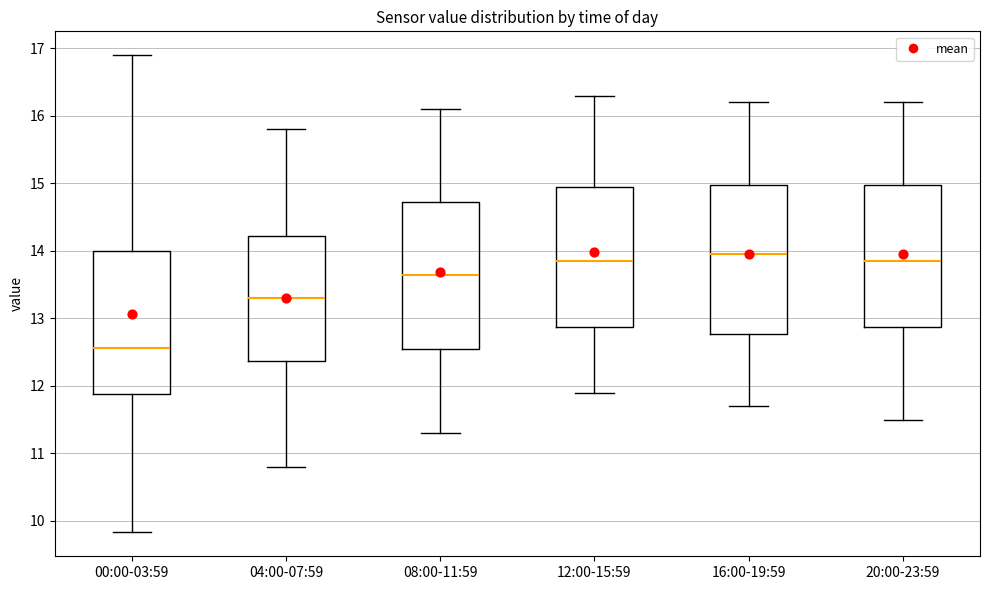

Reading left to right, transcribe this box plot: for each box, give where its median line is, the range the box spans, and where its two whiskers end, as read against the y-axis. The values are not printed on the chart, so give them approximately, as read against the axis.

00:00-03:59: median 12.6, box 11.9 to 14.0, whiskers 9.8 to 16.9
04:00-07:59: median 13.3, box 12.4 to 14.2, whiskers 10.8 to 15.8
08:00-11:59: median 13.7, box 12.6 to 14.7, whiskers 11.3 to 16.1
12:00-15:59: median 13.9, box 12.9 to 15.0, whiskers 11.9 to 16.3
16:00-19:59: median 14.0, box 12.8 to 15.0, whiskers 11.7 to 16.2
20:00-23:59: median 13.9, box 12.9 to 15.0, whiskers 11.5 to 16.2